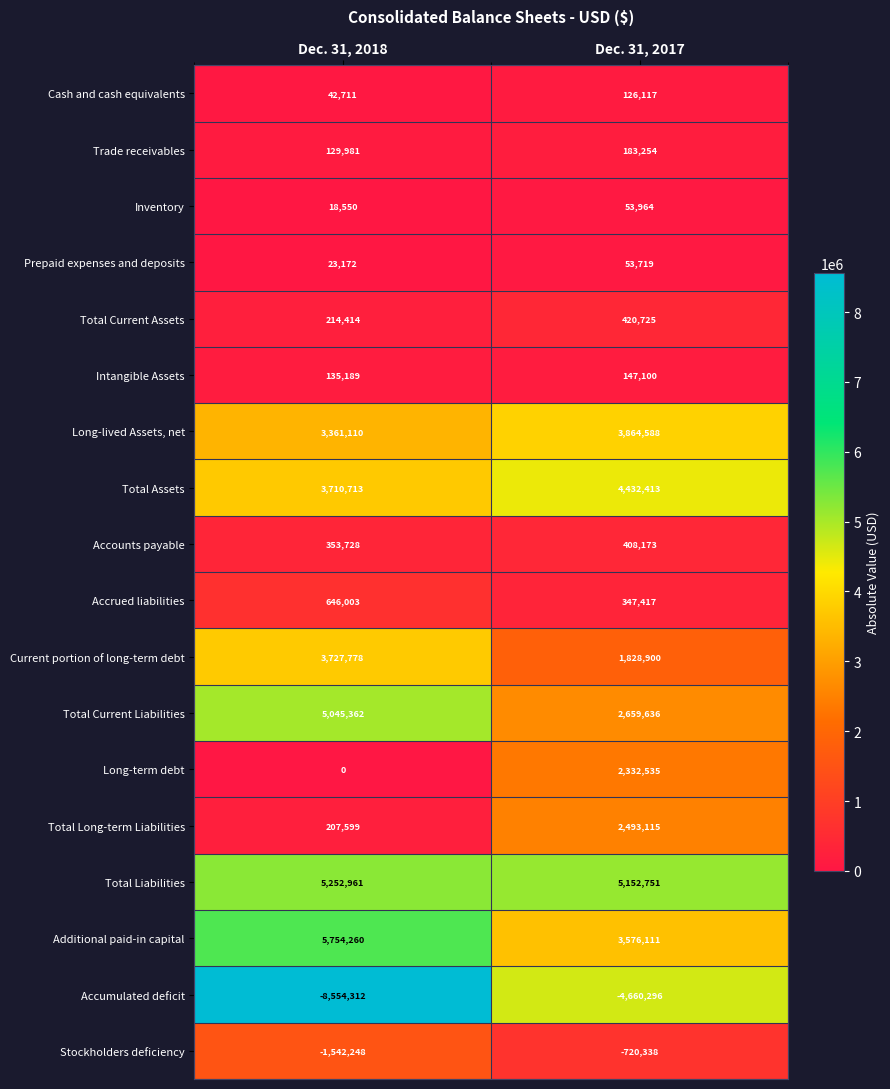

What is the total value across all series at Dec. 31, 2017?

22699884